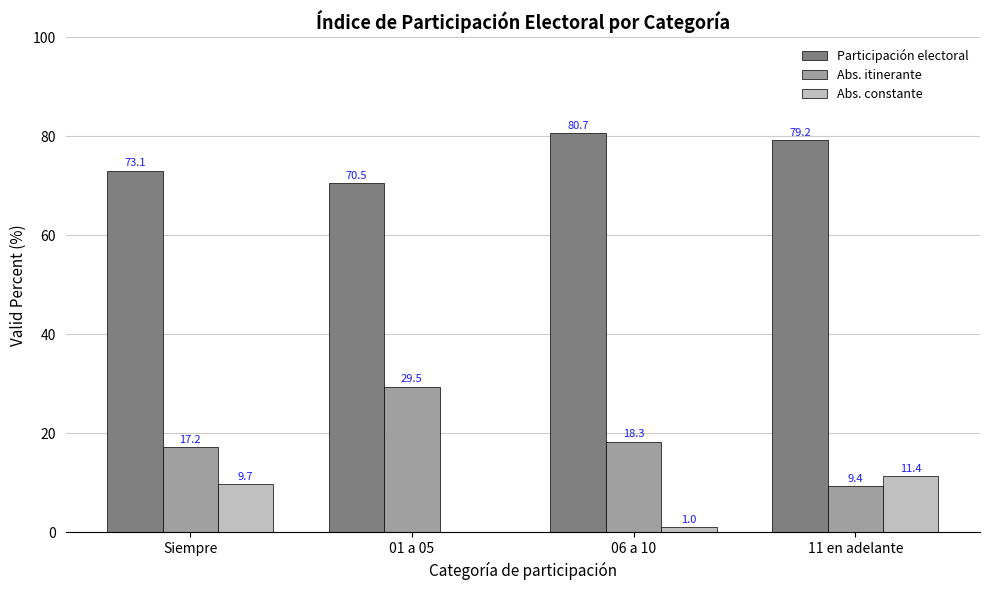

Where is Abs. itinerante nearest to the value 19?

06 a 10